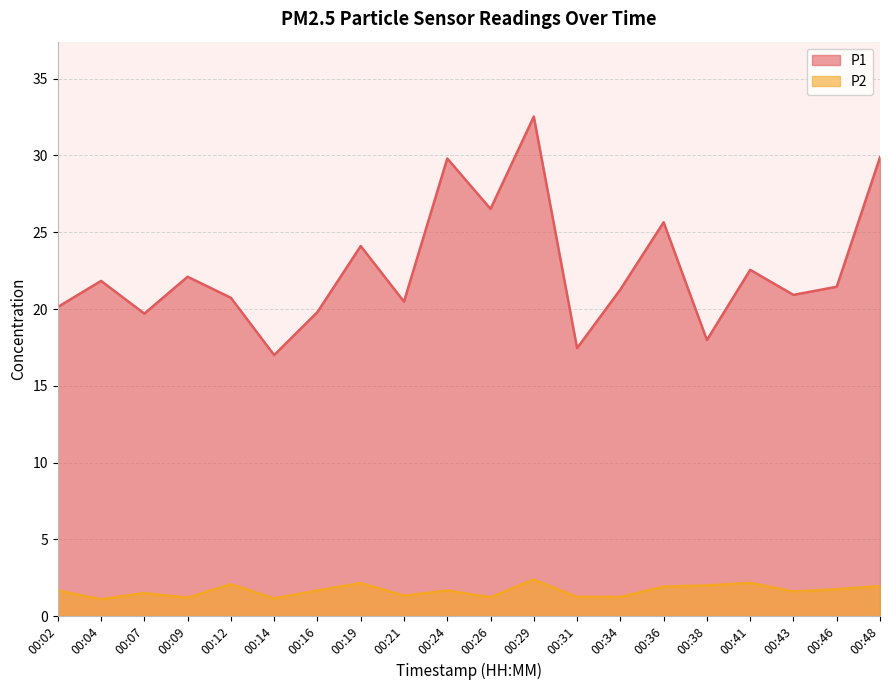

What is the value of the P2 point at the 6th from the left?

1.1